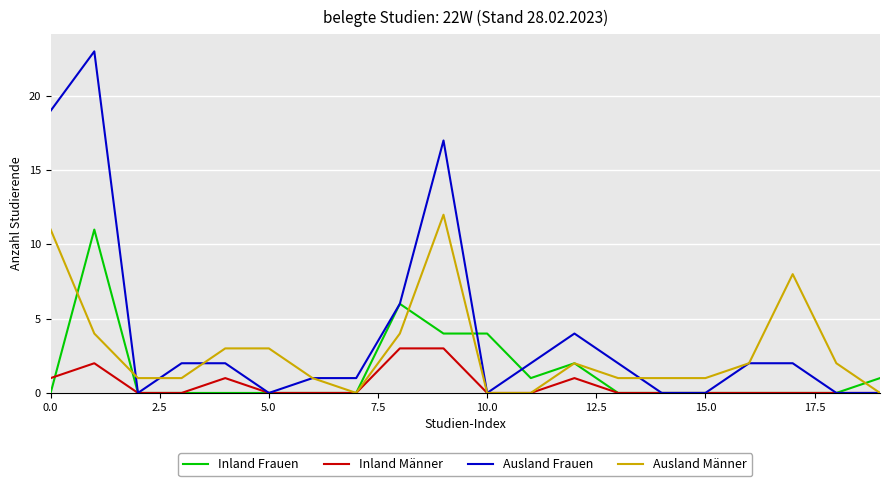

How many lines are shown in the chart?

4